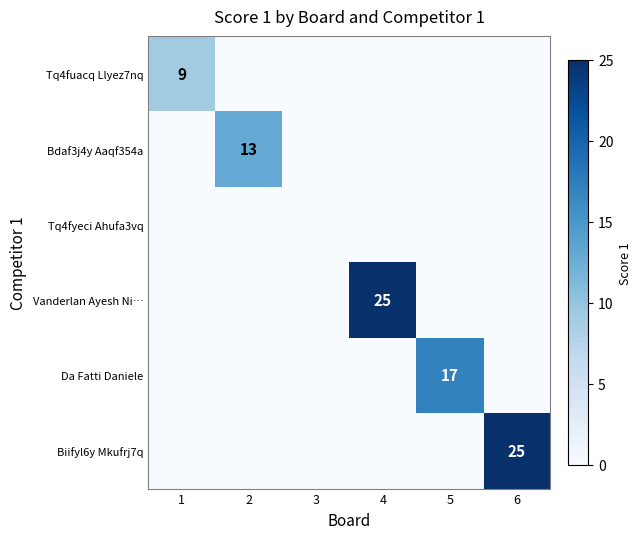

At which category is the sum across all series the highest?

4